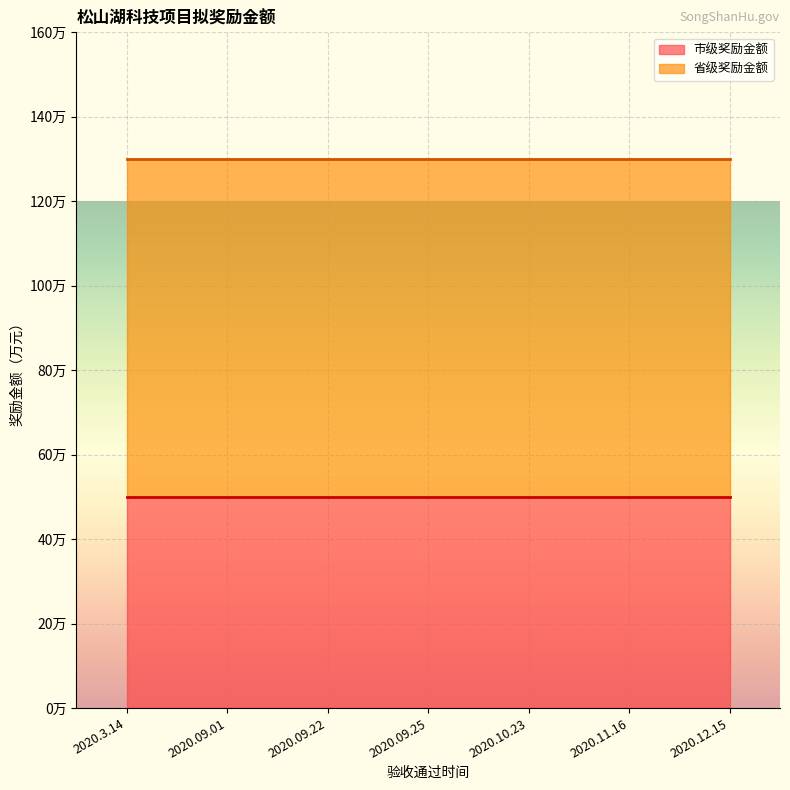

At which category is the sum across all series the highest?

2020.3.14